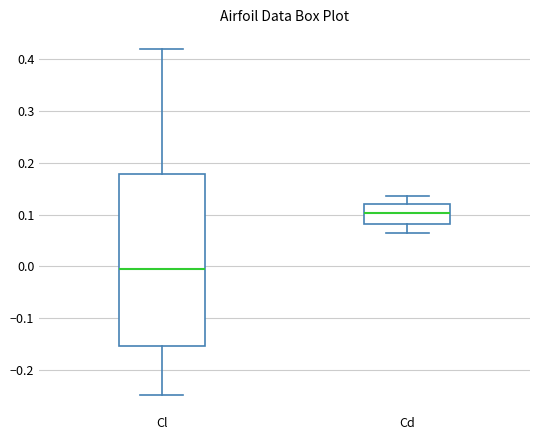

Where does the upper whisker of the box for Cl end on the y-axis? The values are not printed on the chart, so give them approximately, as read against the axis.

0.42